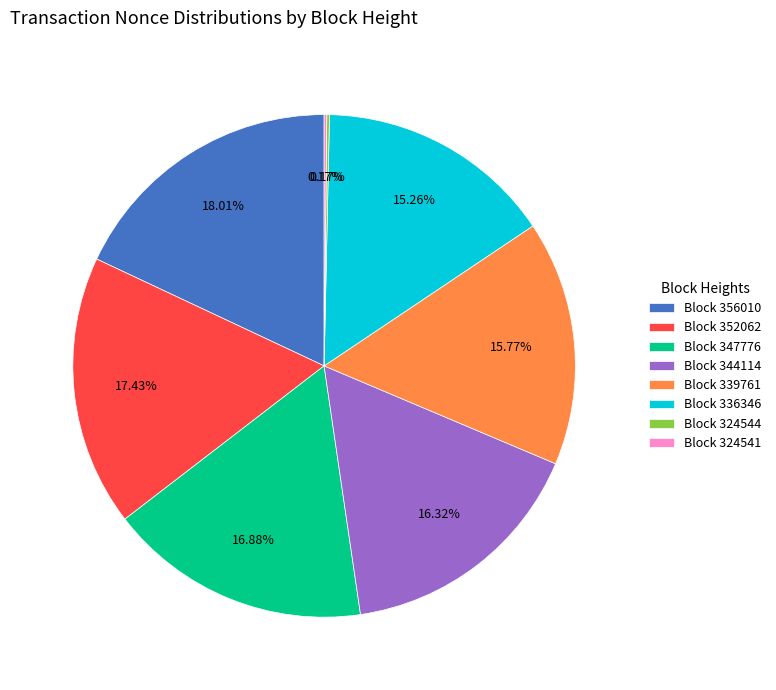

Does Block 347776 represent more than half of the total?

No